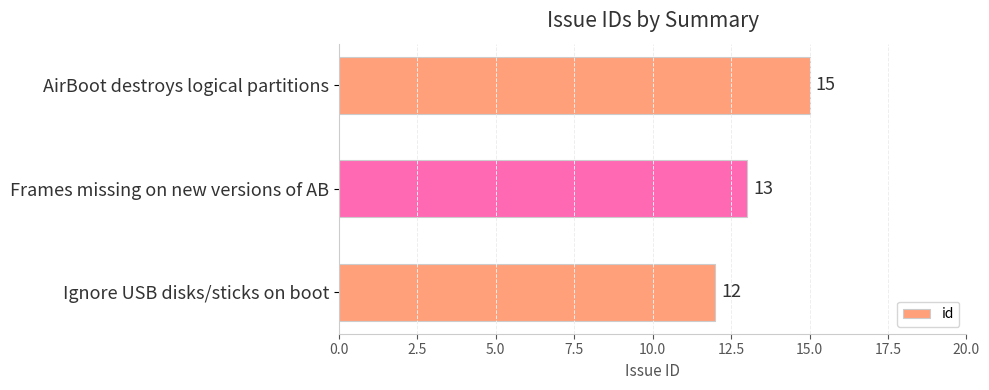

The value at Ignore USB disks/sticks on boot is 12. True or false?

True